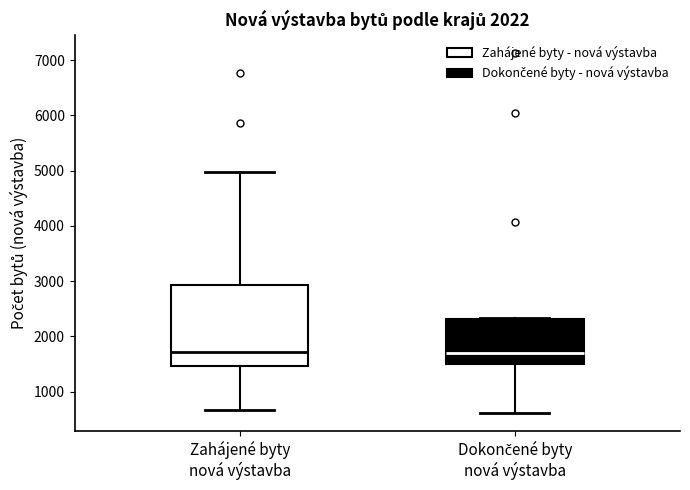

Where is the lower edge of the box for Zahájené byty nová výstavba on the y-axis? The values are not printed on the chart, so give them approximately, as read against the axis.

1500